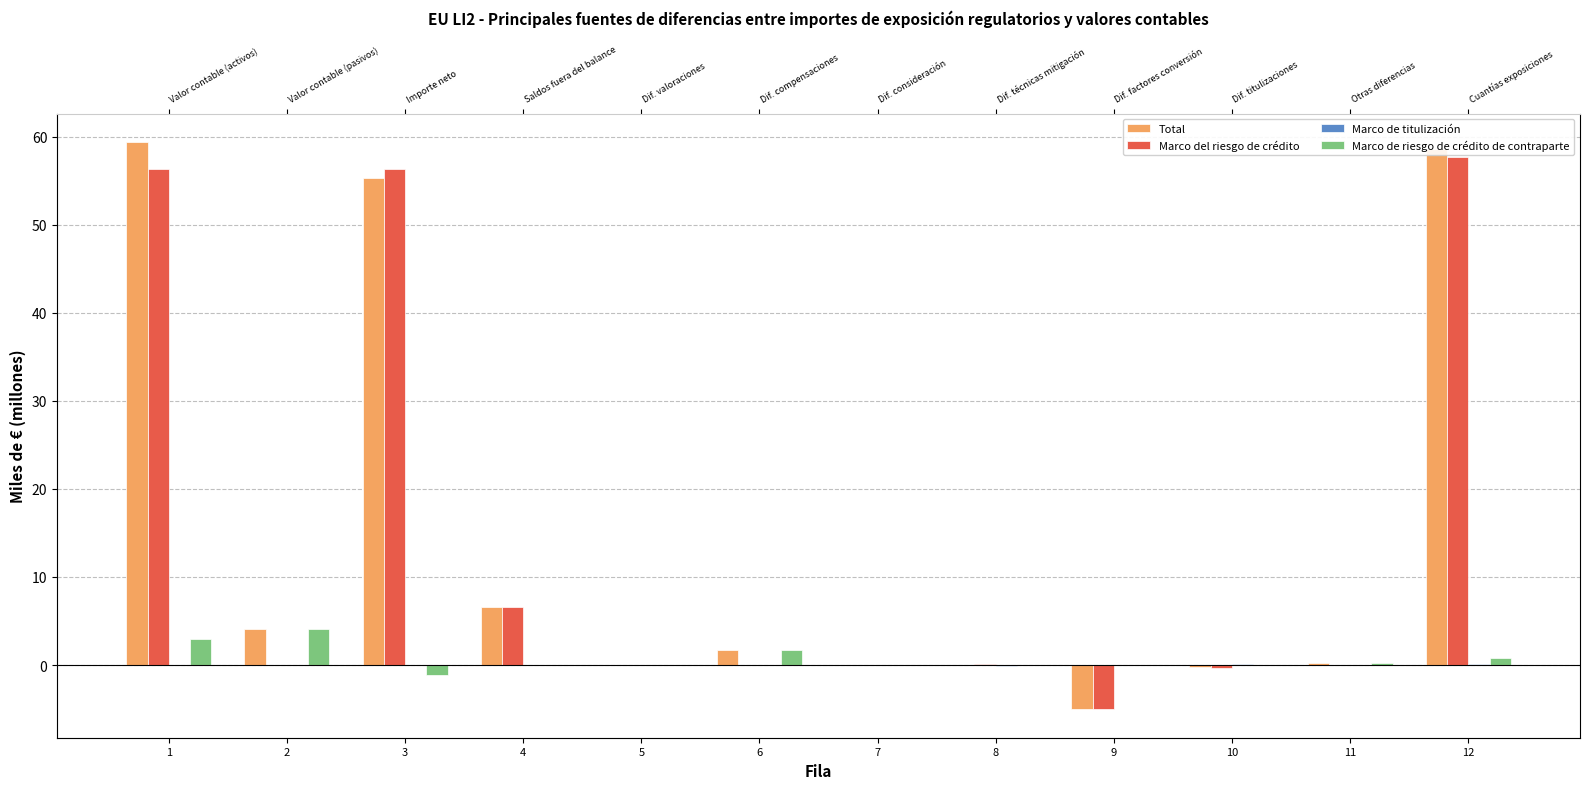

What are all the series names shown in the legend?

Total, Marco del riesgo de crédito, Marco de titulización, Marco de riesgo de crédito de contraparte